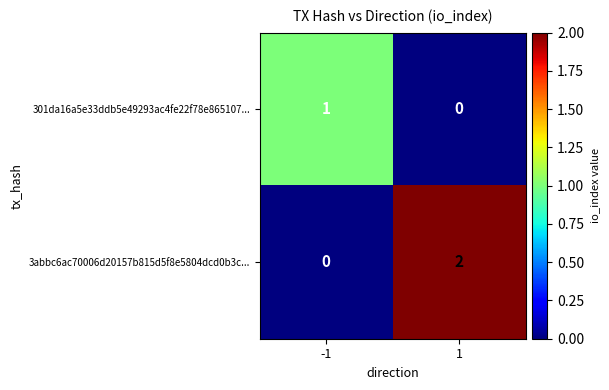

Which series has the largest total across all categories?

3abbc6ac70006d20157b815d5f8e5804dcd0b3c...